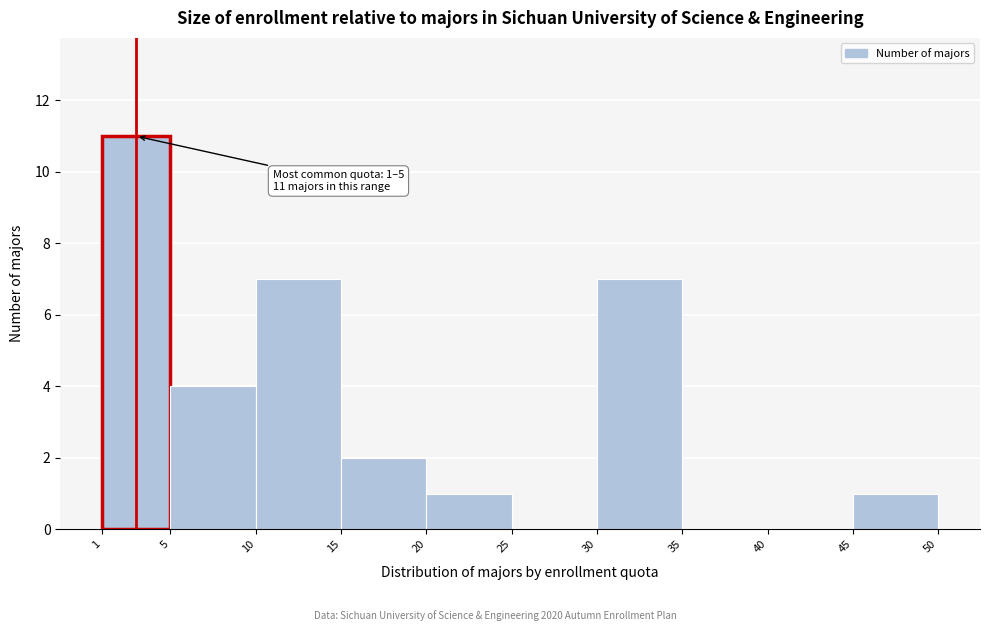

Over which range of the x-axis is the bar tallest?

1 to 5